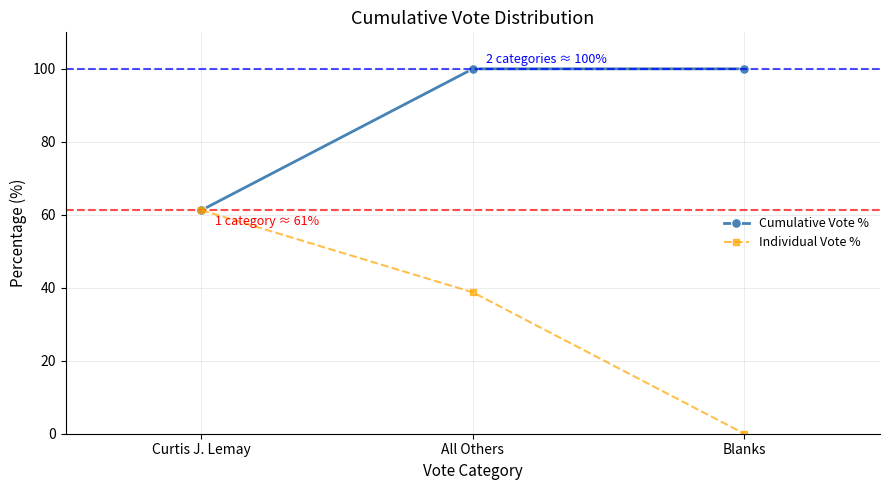

What are all the series names shown in the legend?

Cumulative Vote %, Individual Vote %